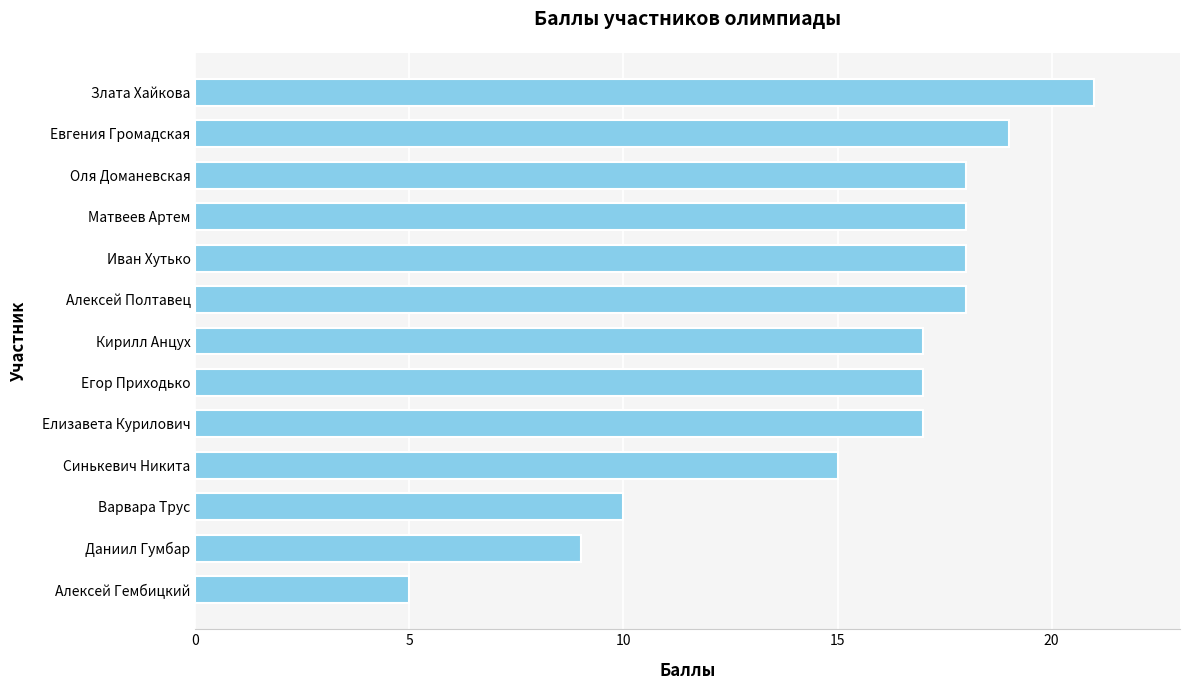

Between Варвара Трус and Алексей Полтавец, which is larger?

Алексей Полтавец